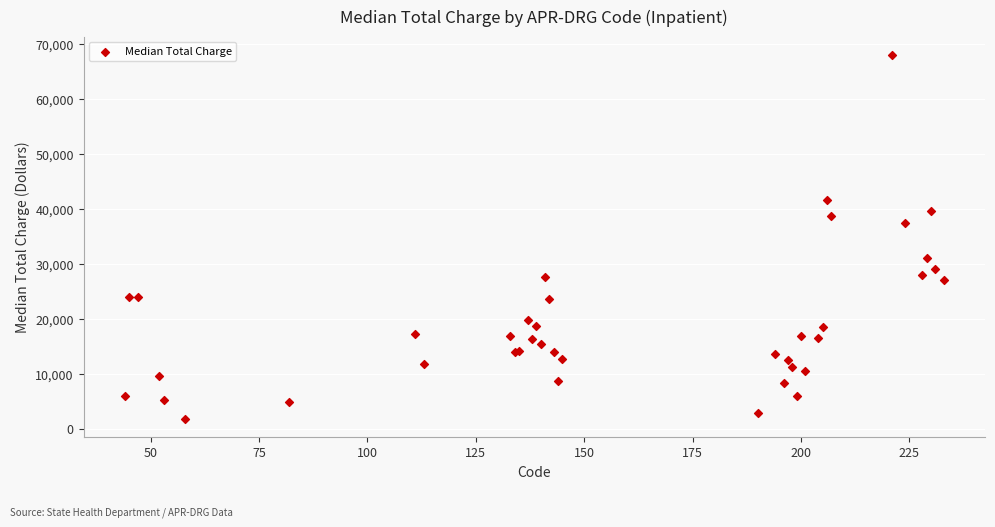

What Y value in the scatter plot is closest to 34867?

37357.6